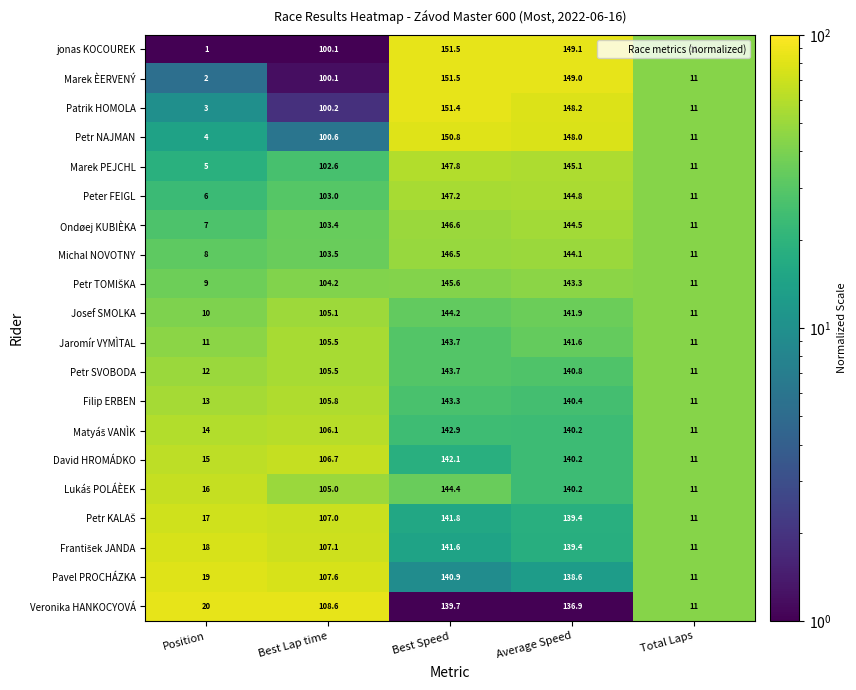

The Jaromír VYMÌTAL series shows 5.3 at Total Laps. True or false?

False